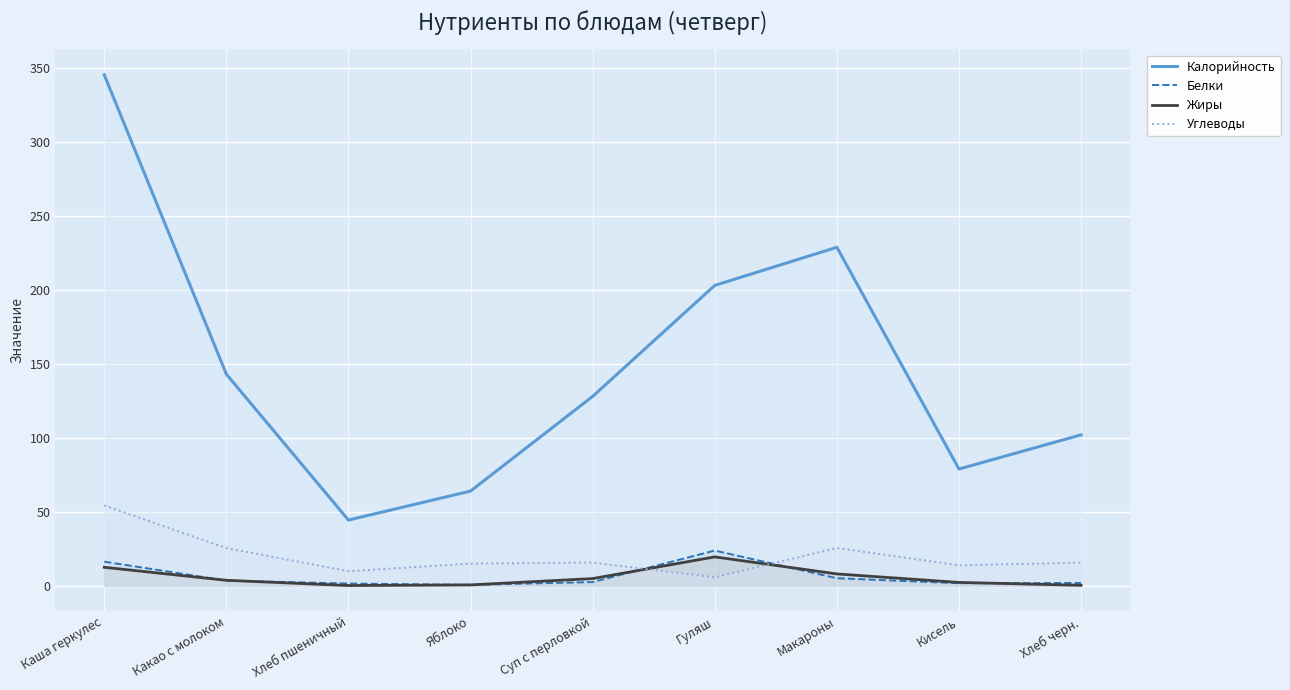

What is the sum of the Калорийность values at Кисель and Макароны?

307.6